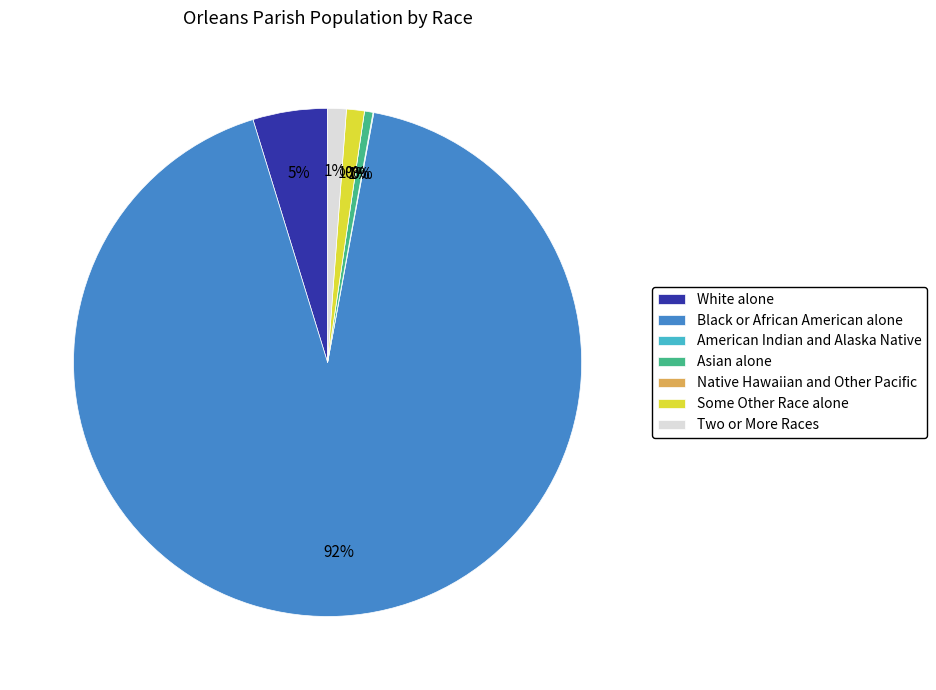

How many slices are in this pie chart?

7